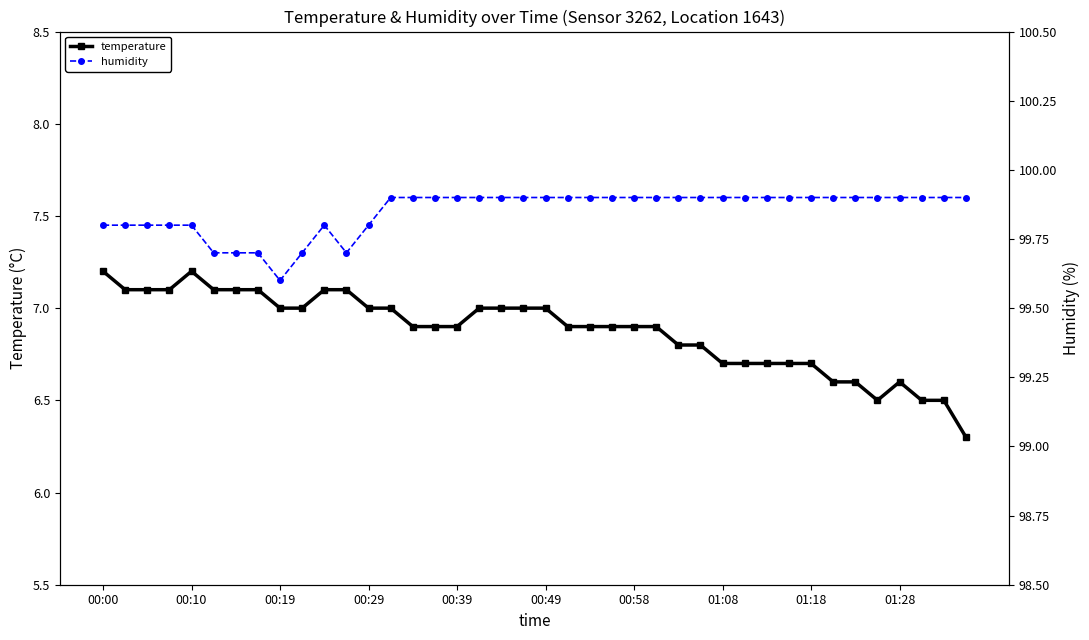

The value of temperature at 00:49 is 7.0. True or false?

True